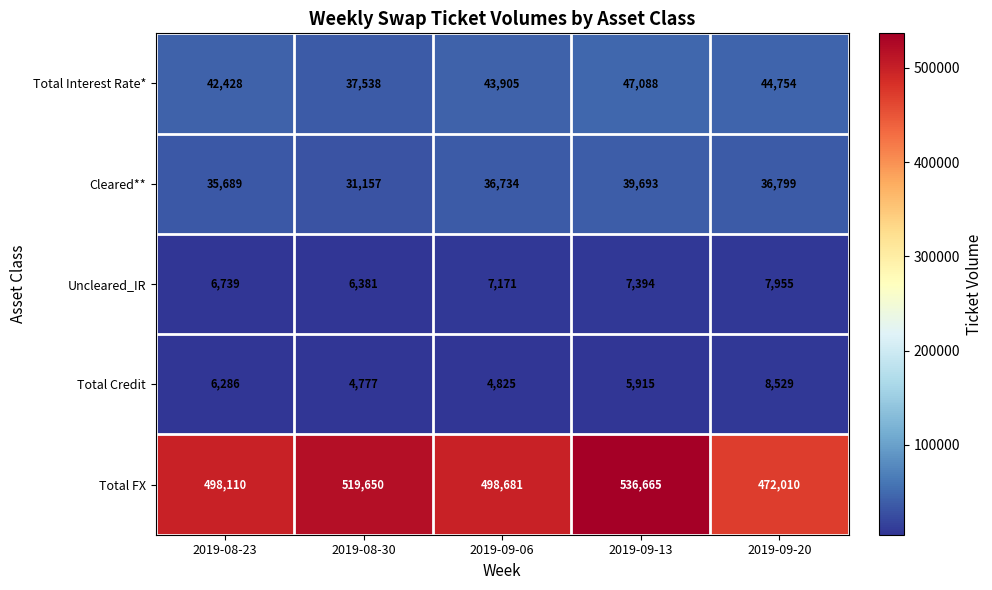

Which series has the largest total across all categories?

Total FX